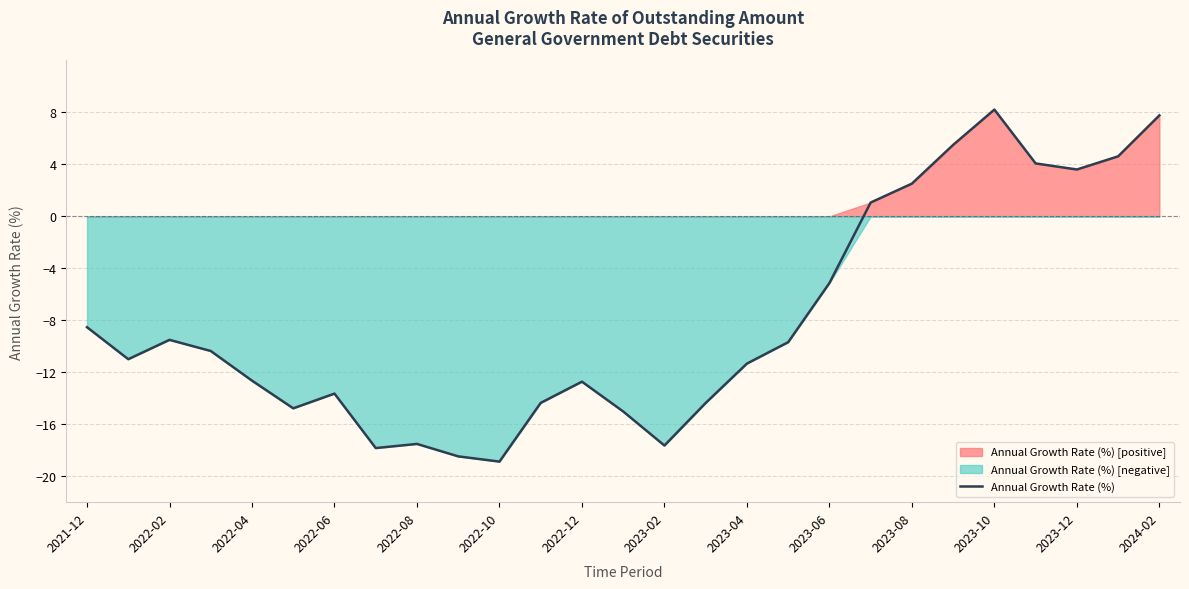

The value of Annual Growth Rate (%) at 2023-04 is -2.7. True or false?

False